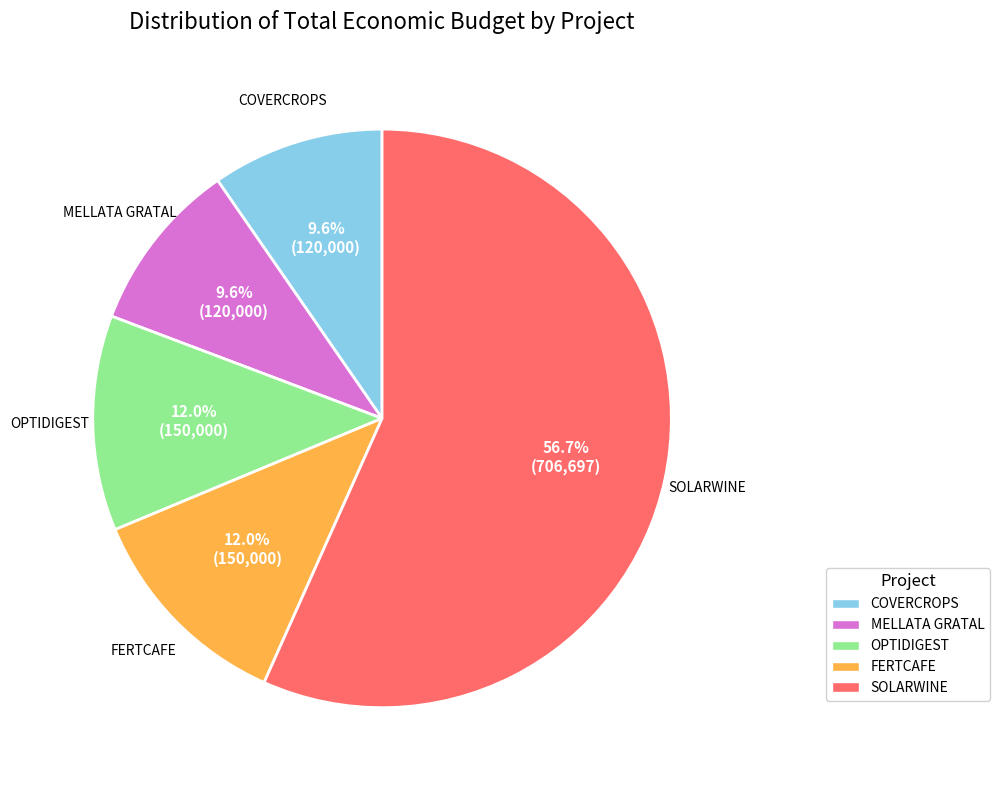

Between MELLATA GRATAL and FERTCAFE, which is larger?

FERTCAFE